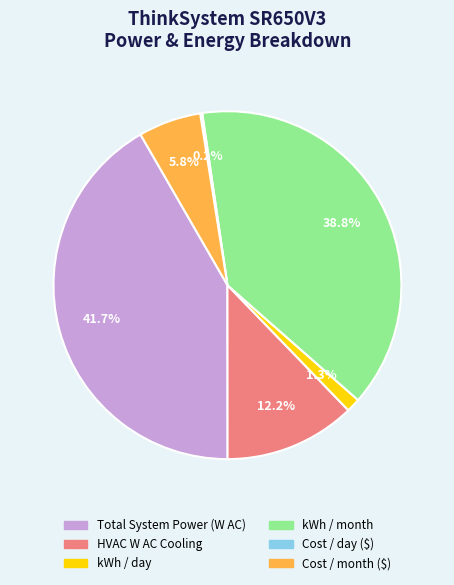

Which slice is the largest?

Total System Power (W AC)